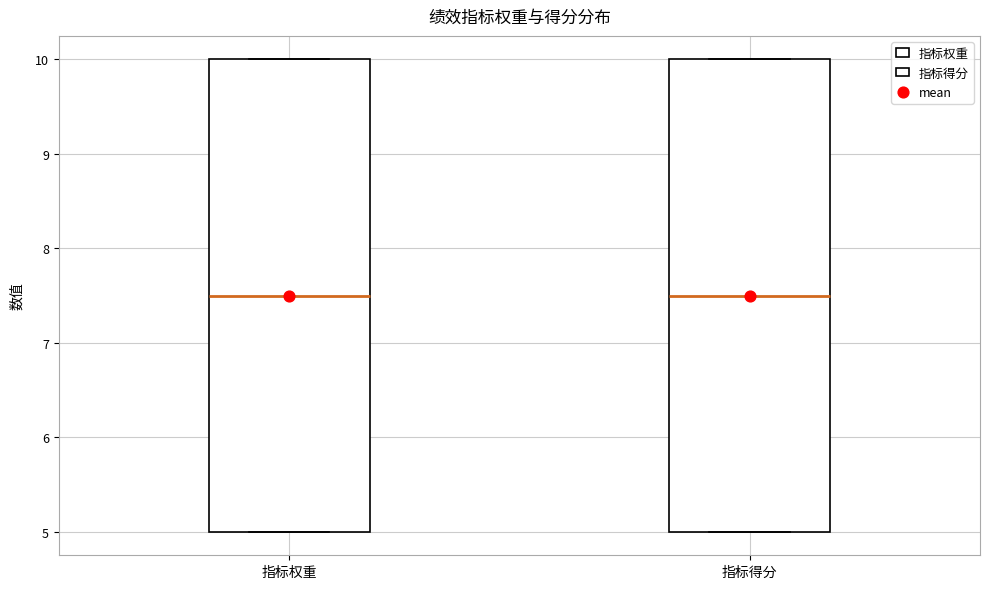

Reading left to right, read every box against the y-axis: the position of its median line, the range the box covers, and the ends of its whiskers. The values are not printed on the chart, so give them approximately, as read against the axis.

指标权重: median 7.5, box 5.0 to 10.0, whiskers 5.0 to 10.0
指标得分: median 7.5, box 5.0 to 10.0, whiskers 5.0 to 10.0